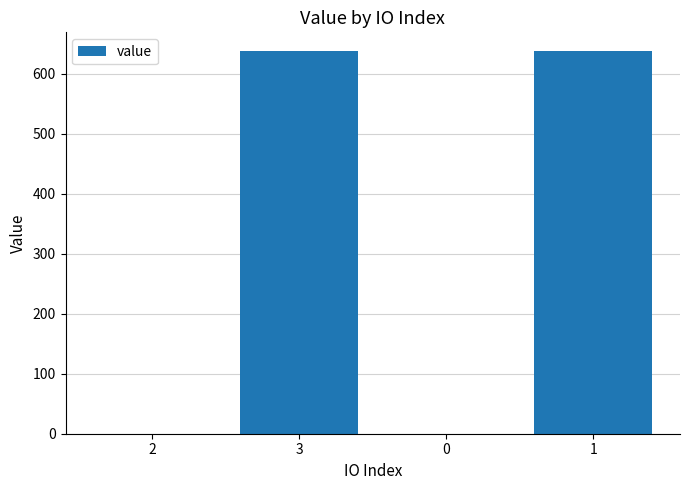

How many values exceed 637?

2